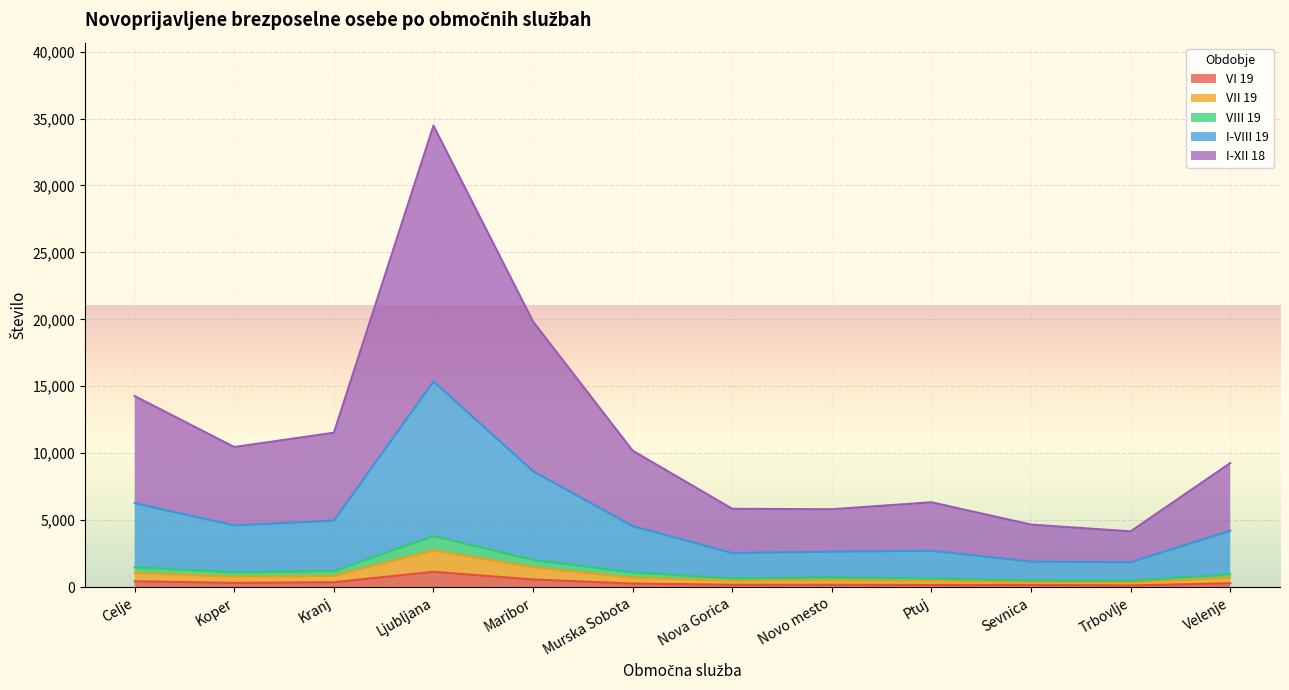

The VIII 19 series shows 356 at Velenje. True or false?

False